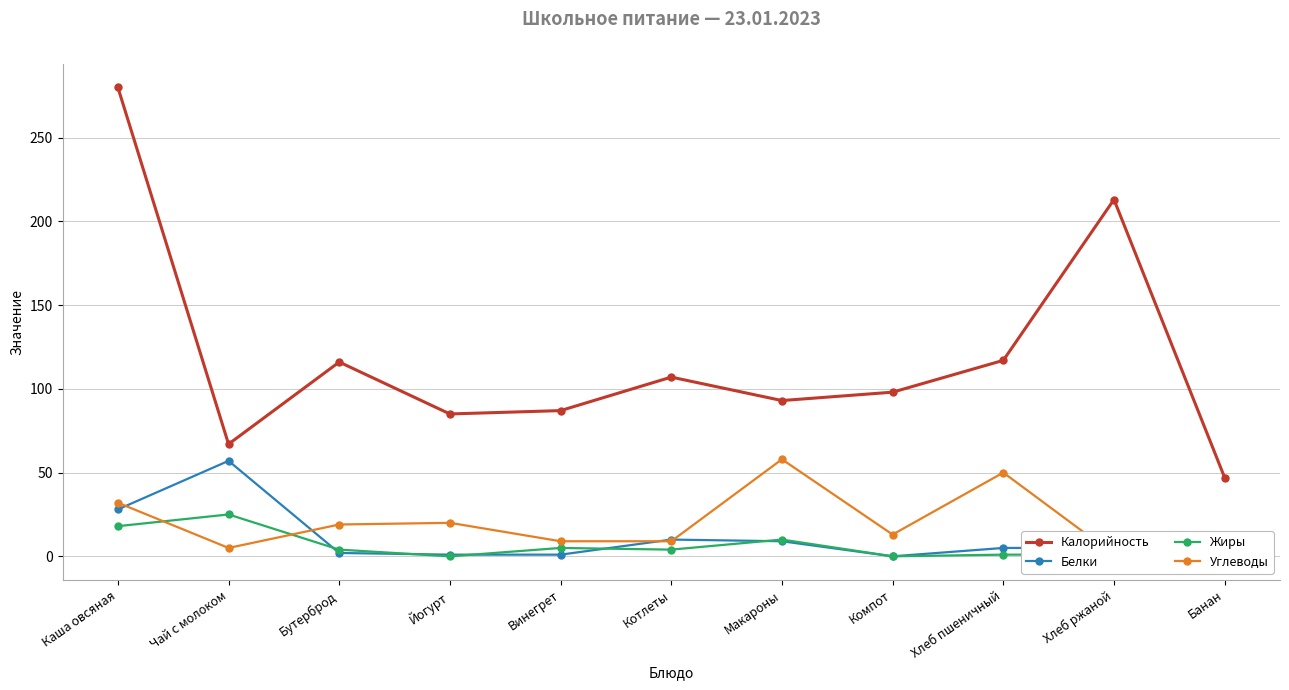

How many lines are shown in the chart?

4